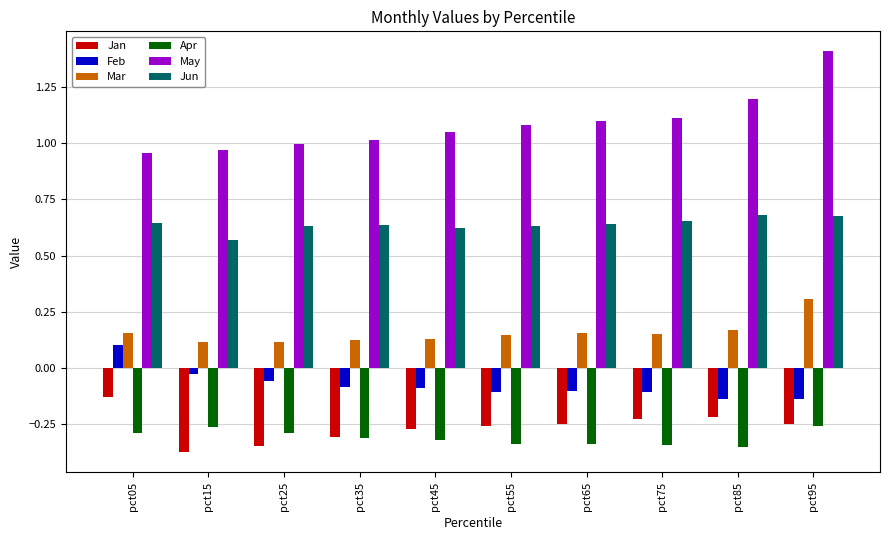

What is the sum of the Mar values at pct05 and pct15?

0.3